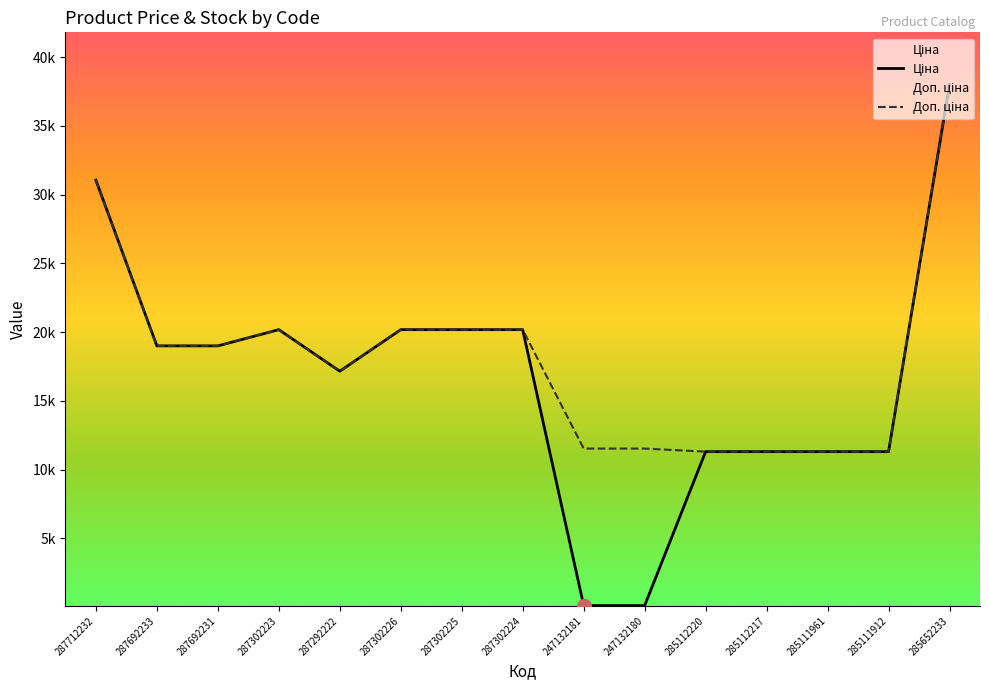

How many categories are shown in the chart?

15